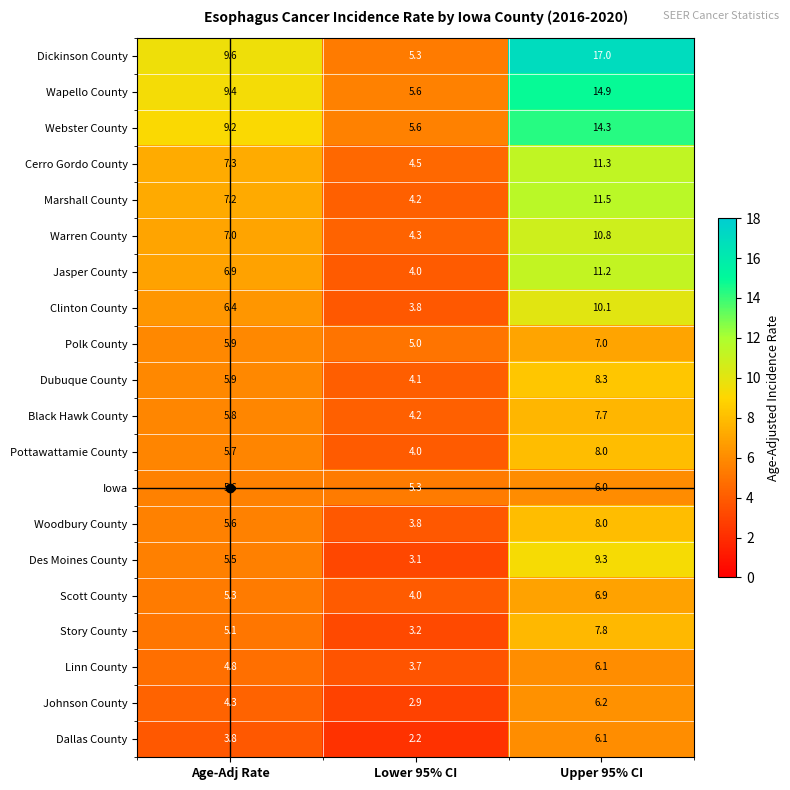

At how many categories does at least one series exceed 5?

3